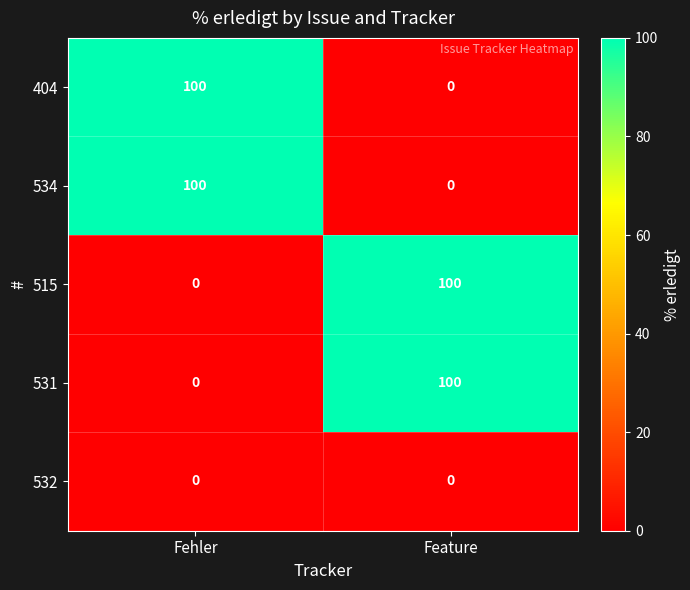

At how many categories does at least one series exceed 97?

2